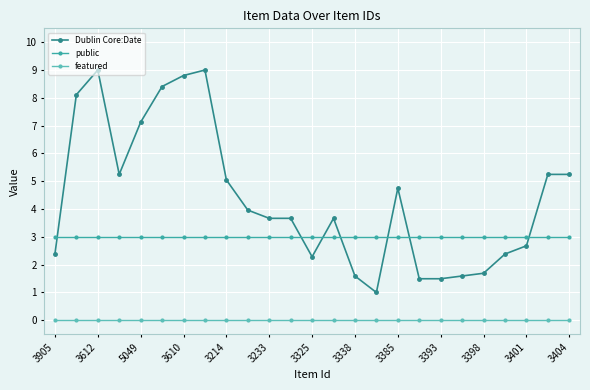

What is the minimum value for public?

3.0